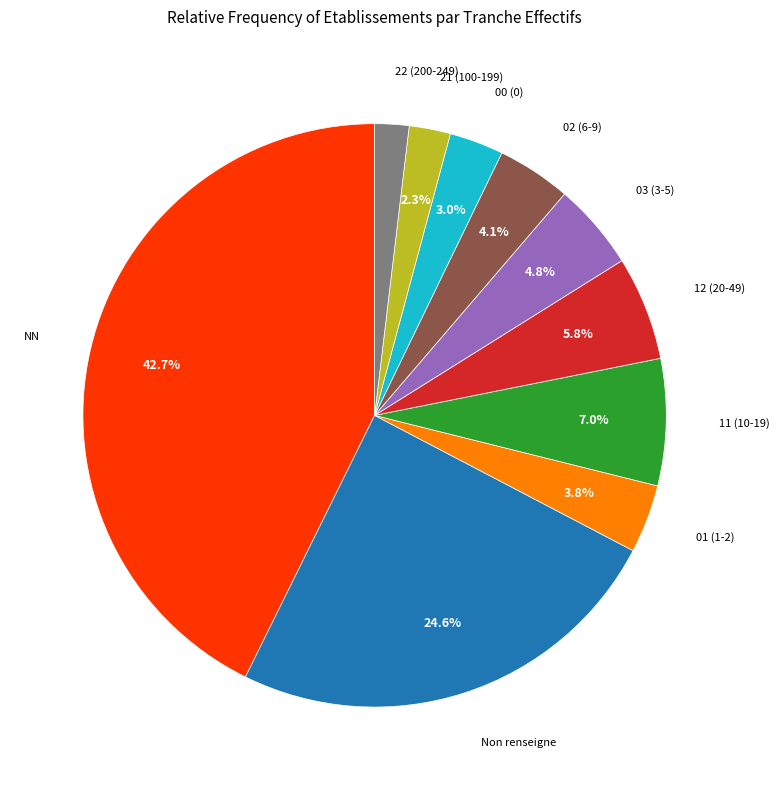

Which slice is the largest?

NN